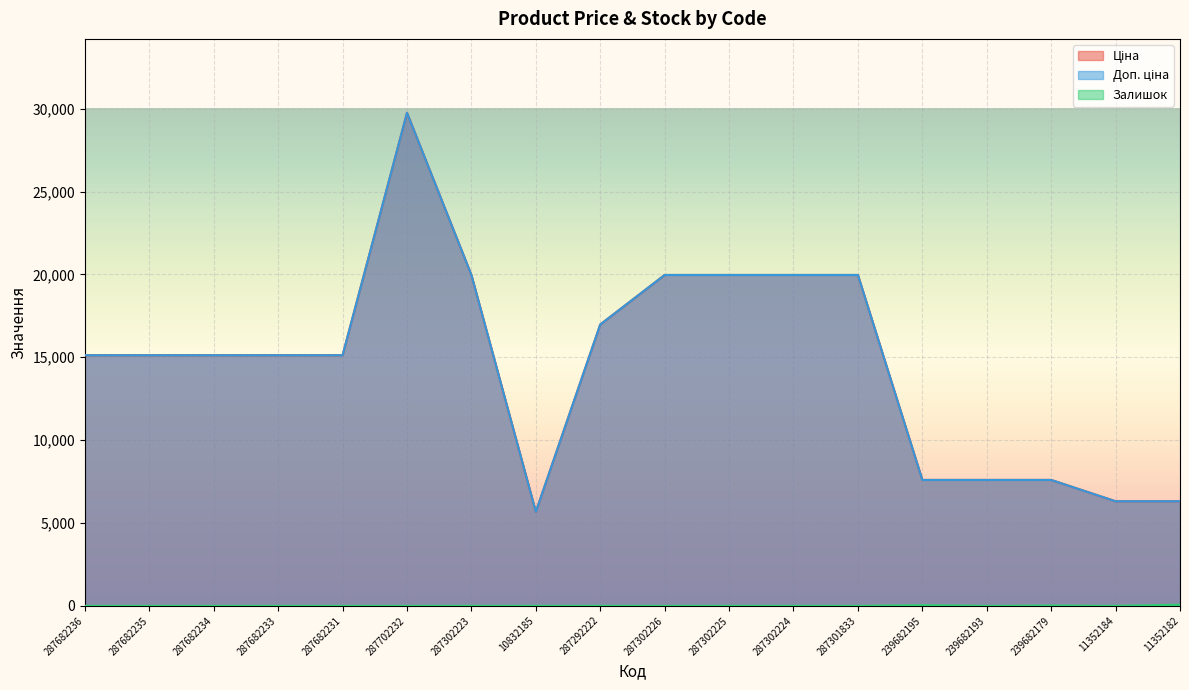

True or false: Доп. ціна has a value of 19964.2 at 287302226.

True